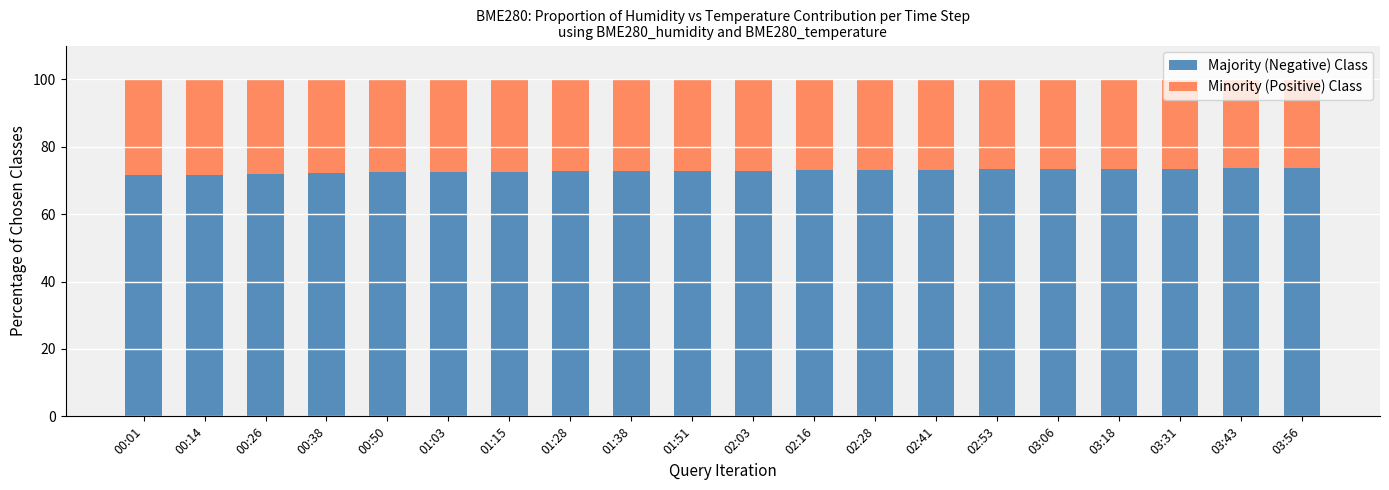

What is the total value across all series at 03:18?

100.0